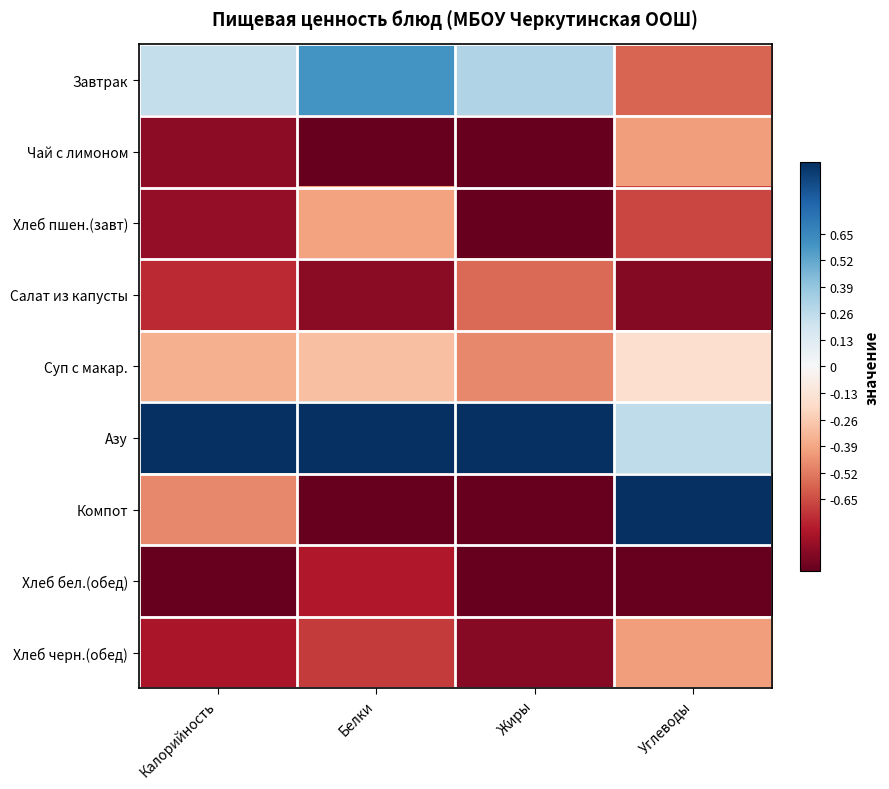

At which label is Хлеб бел.(обед) closest to 0?

Белки